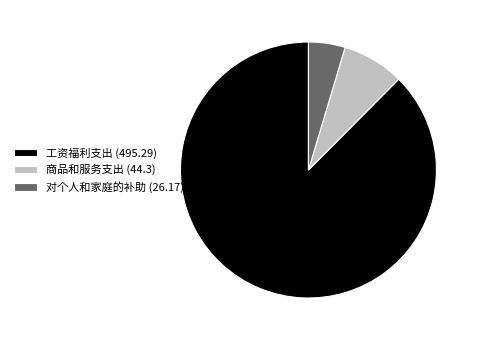

Is it true that 对个人和家庭的补助 (26.17) is 19% of the pie?

False